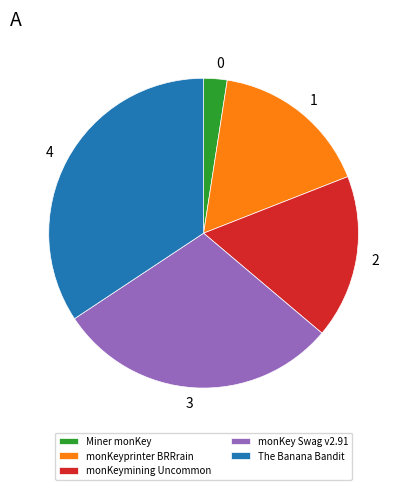

Does monKey Swag v2.91 represent more than half of the total?

No